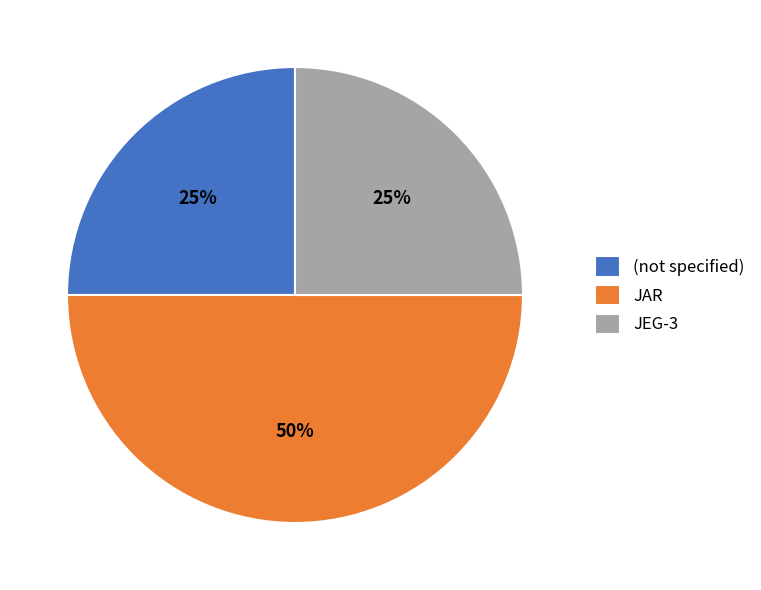

Does JEG-3 account for over 50% of the chart?

No